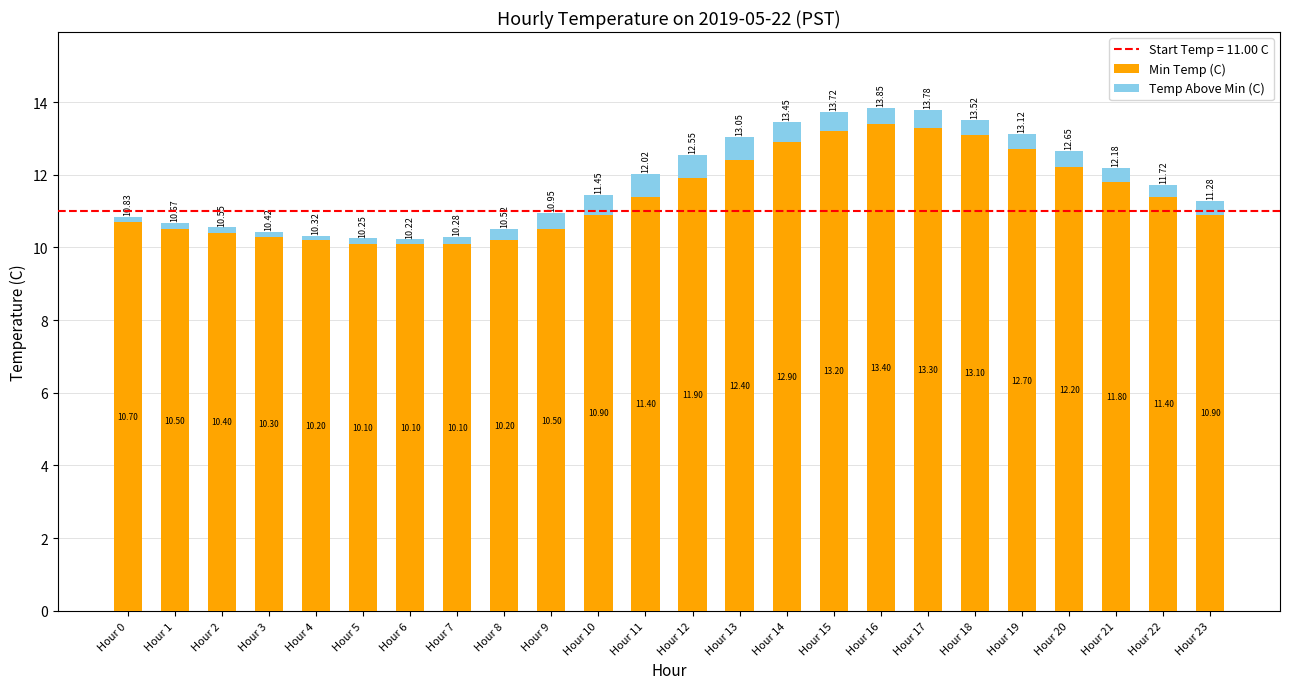

Is it true that Min Temp (C) equals 10.9 at Hour 10?

True